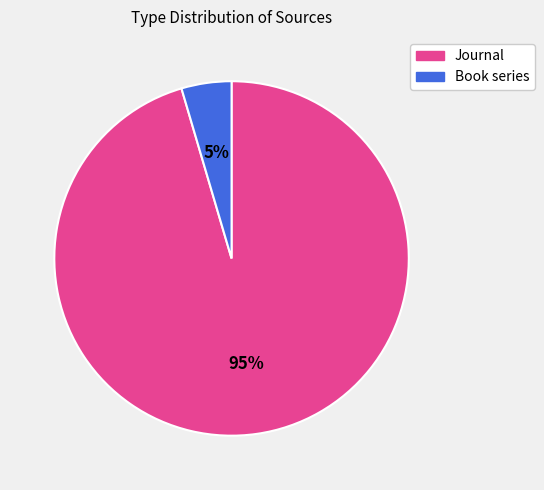

To the nearest percent, what is the average slice percentage?

50%